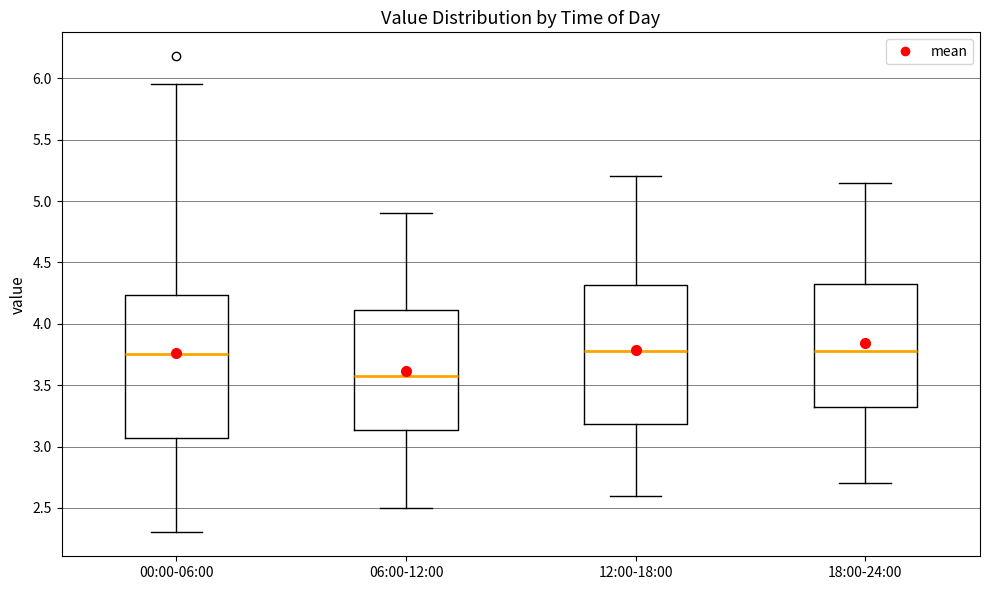

Which box's median line is the lowest?

06:00-12:00